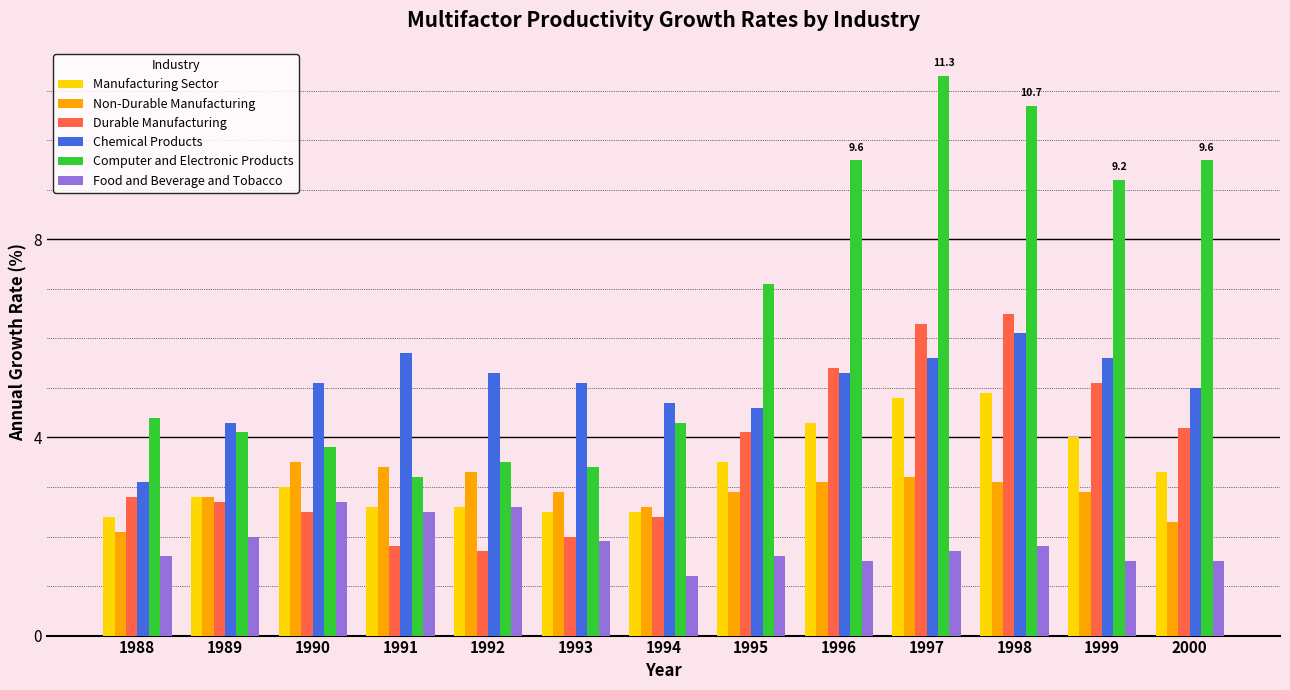

Is the value of Non-Durable Manufacturing at 1999 greater than the value of Manufacturing Sector at 1990?

No